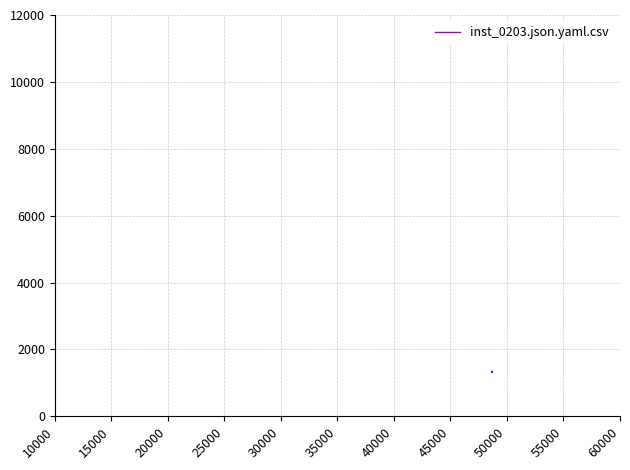

Does the chart display data point markers on the line(s)?

No